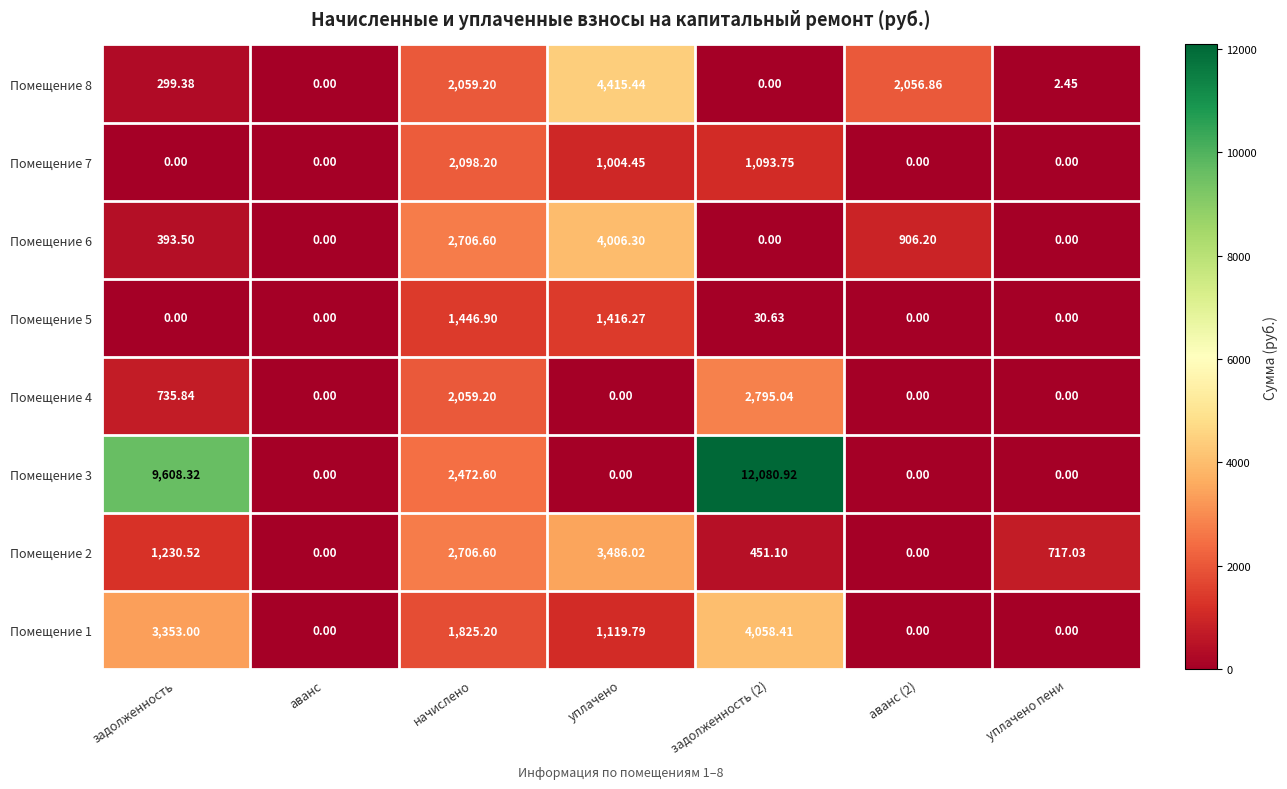

At which label is Помещение 6 closest to 2003?

начислено